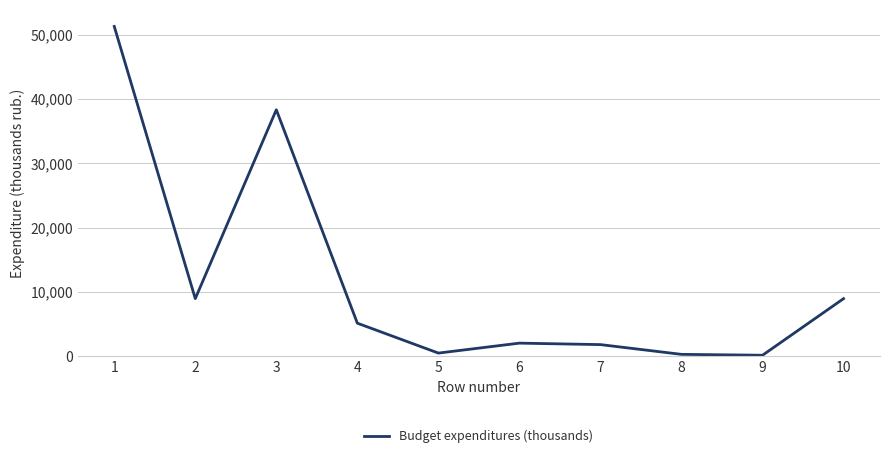

What is the difference between the values at 1 and 10?

42366.6